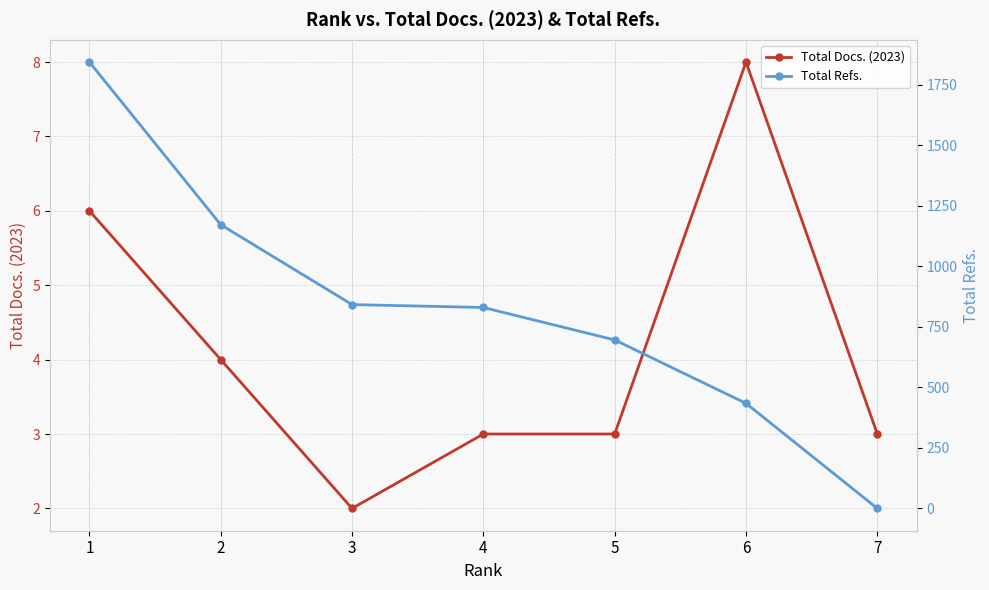

Between 2 and 7, which series saw the biggest shift?

Total Refs.